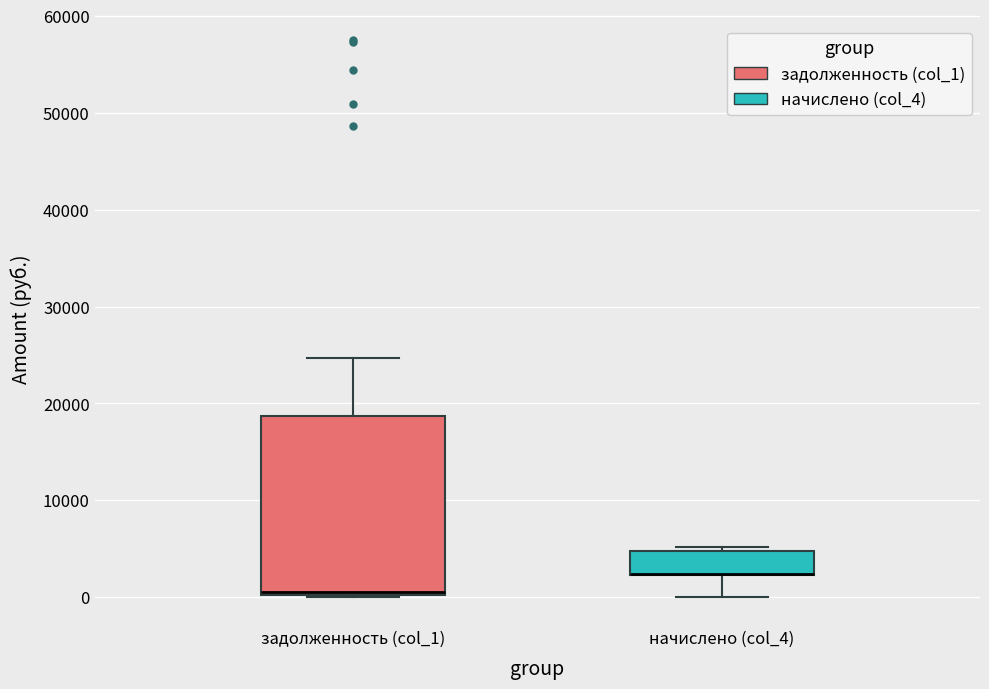

Reading left to right, read every box against the y-axis: the position of its median line, the range the box covers, and the ends of its whiskers. The values are not printed on the chart, so give them approximately, as read against the axis.

задолженность (col_1): median 1000, box 0 to 19000, whiskers 0 to 25000
начислено (col_4): median 2000 (drawn on the box's lower edge), box 2000 to 5000, whiskers 0 to 5000 (just above the box's upper edge)